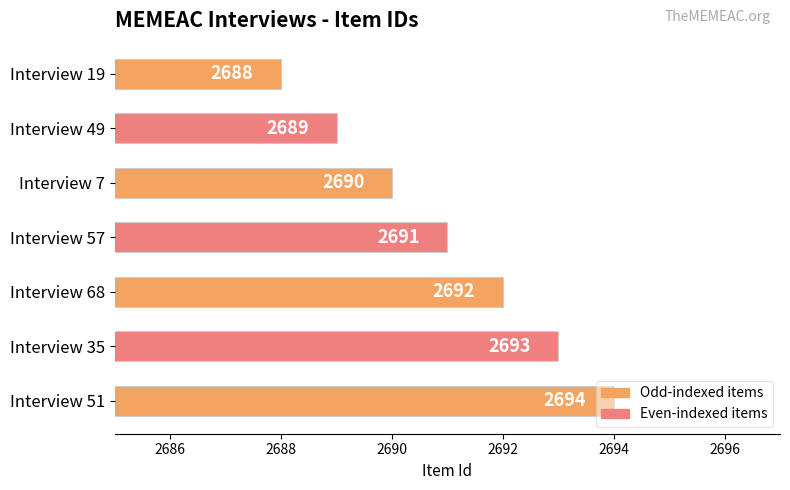

The value at Interview 35 is 795. True or false?

False